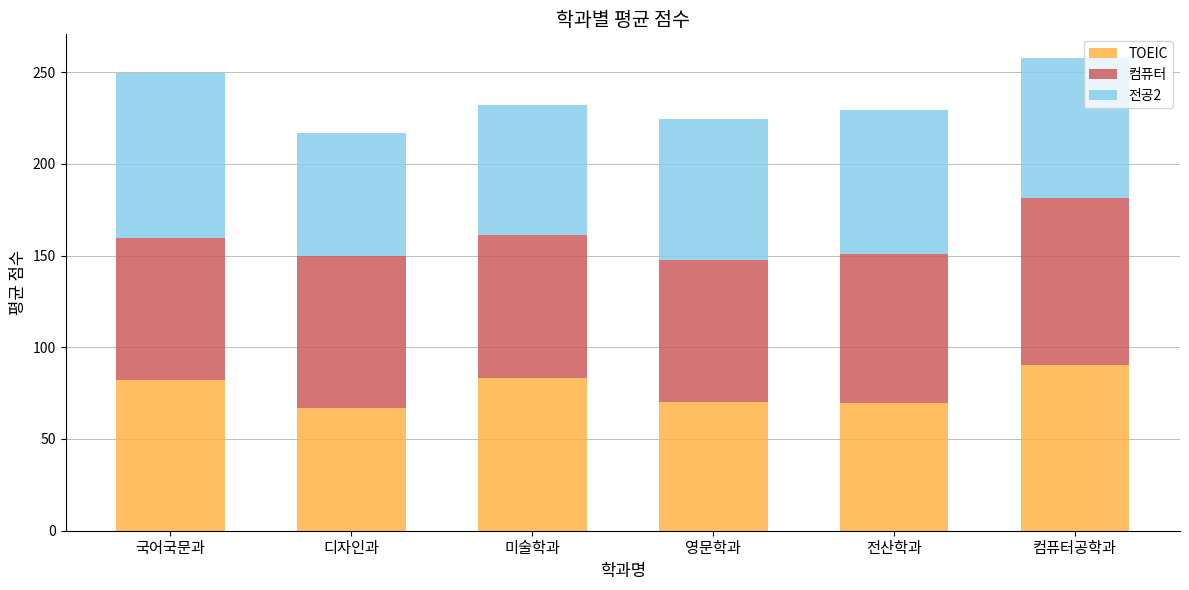

Are the bars horizontal?

No